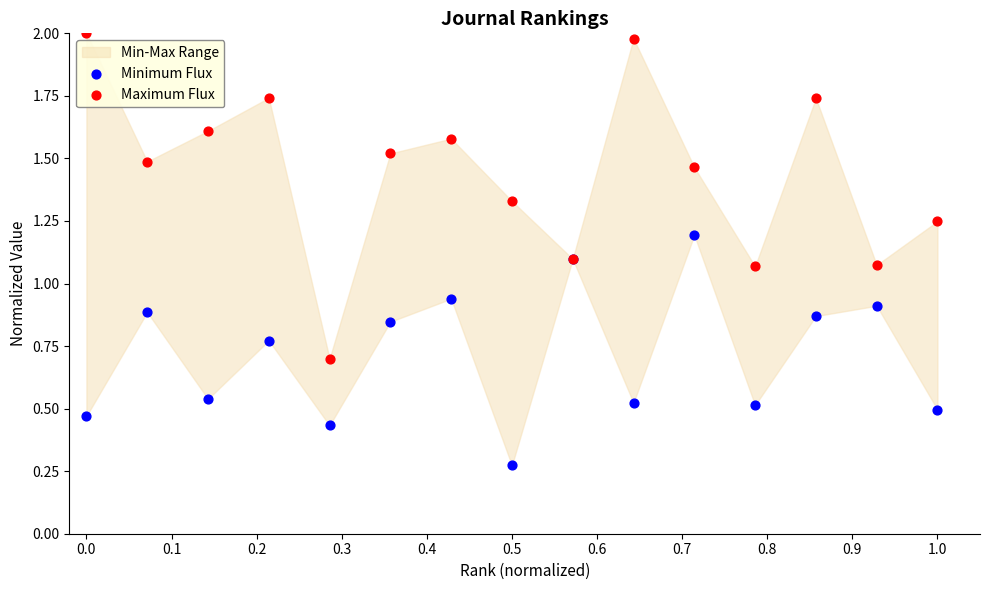

Which series reaches the maximum Y coordinate?

Maximum Flux